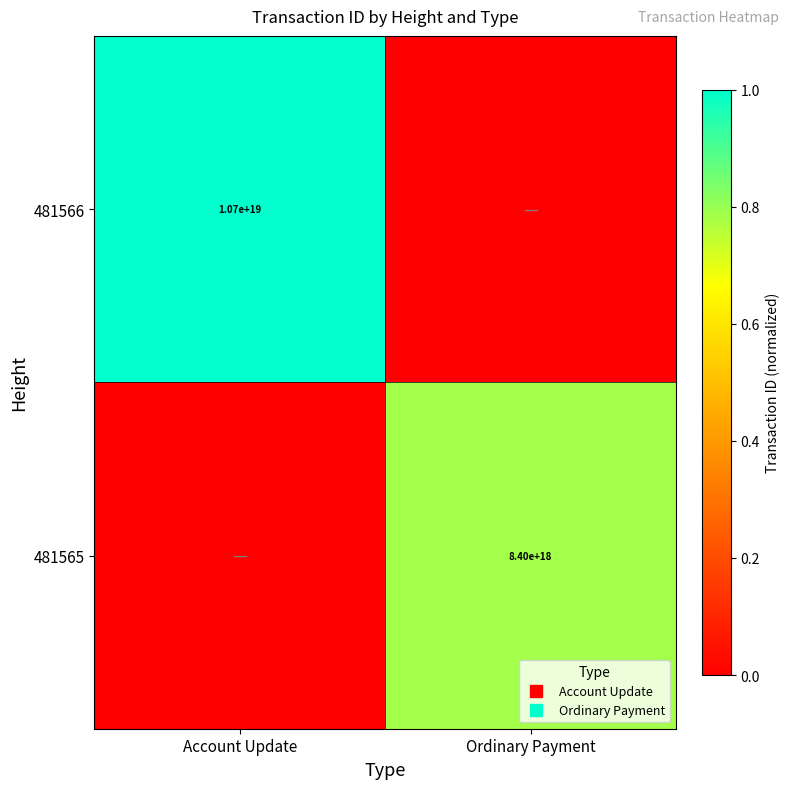

Rank the series at Ordinary Payment from highest to lowest value.

481565, 481566